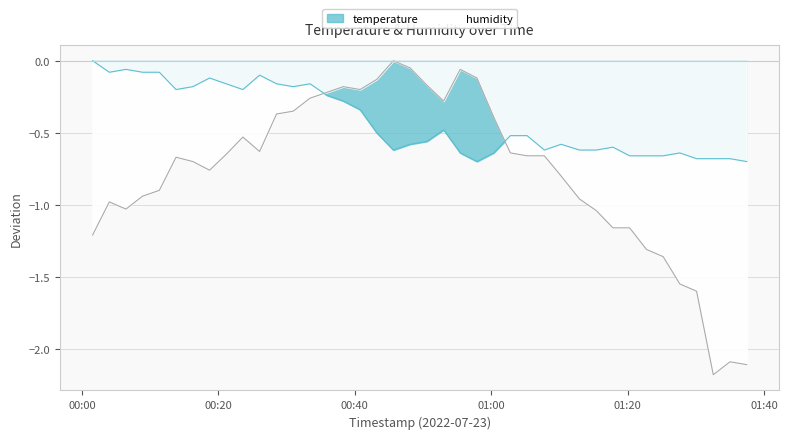

Rank the series at 2022-07-23T00:45:40 from highest to lowest value.

humidity, temperature